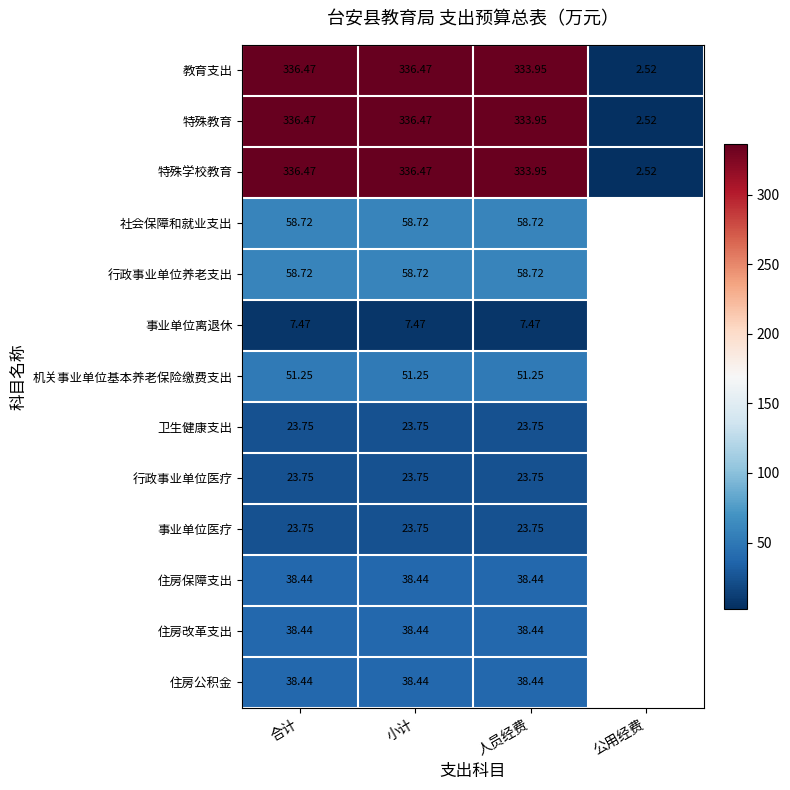

How many data points does each series have?

4